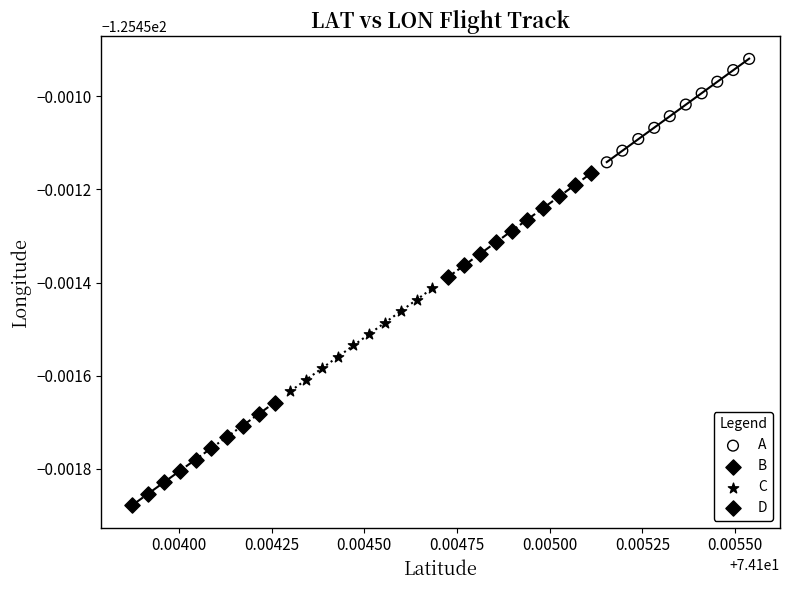

What are all the series names shown in the legend?

A, B, C, D